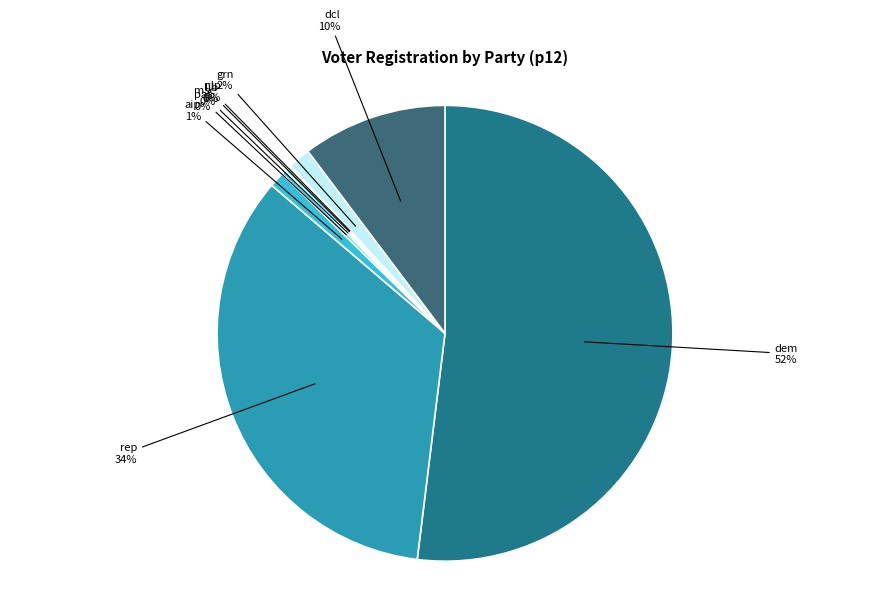

Which category has the biggest portion of the pie?

dem